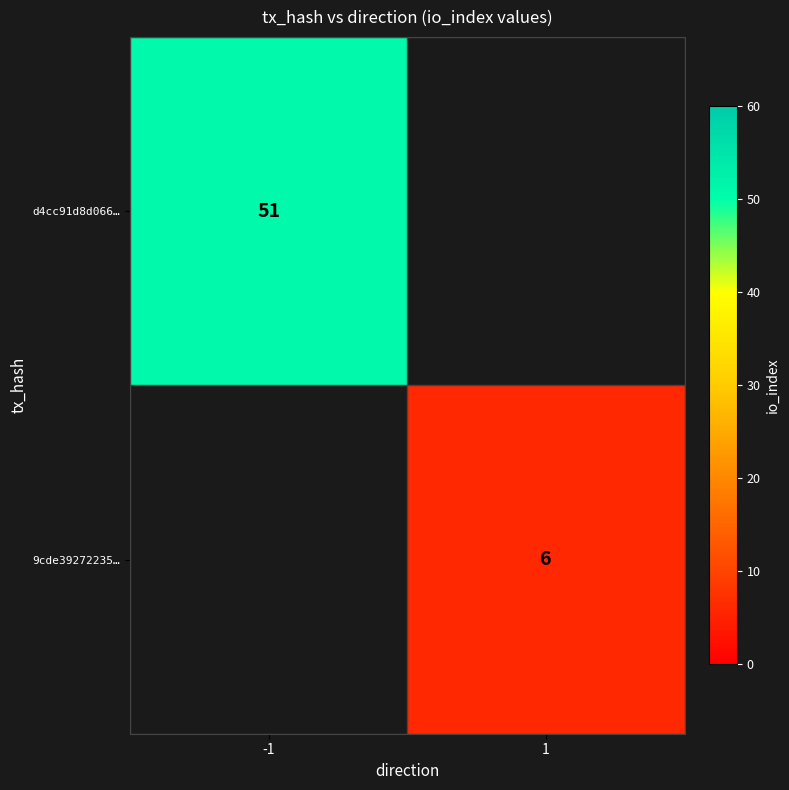

At which category does the chart reach its minimum across all series?

1